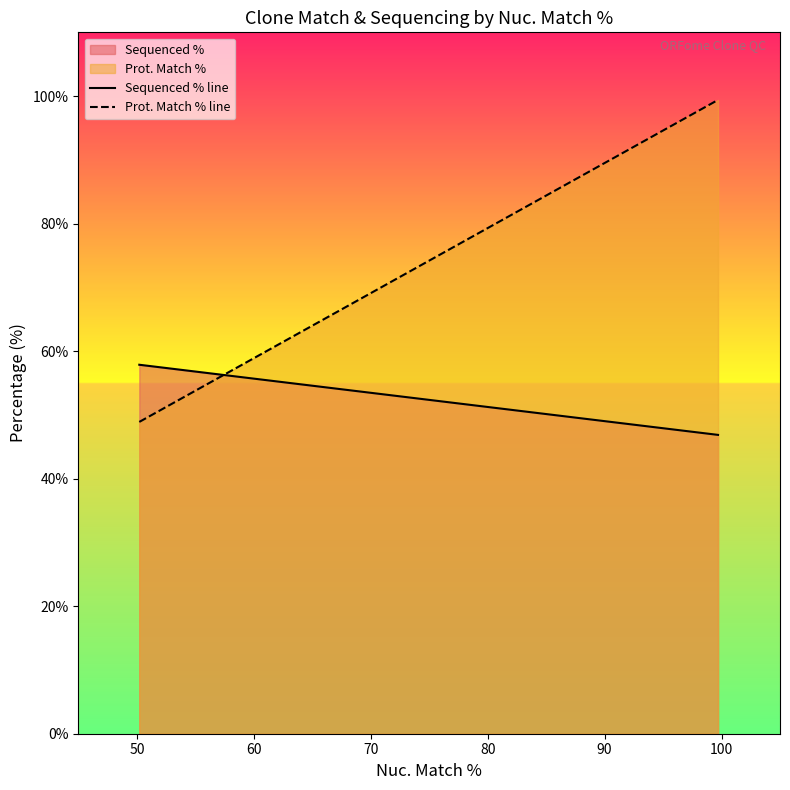

What is the highest value of the Sequenced % line series?

57.9